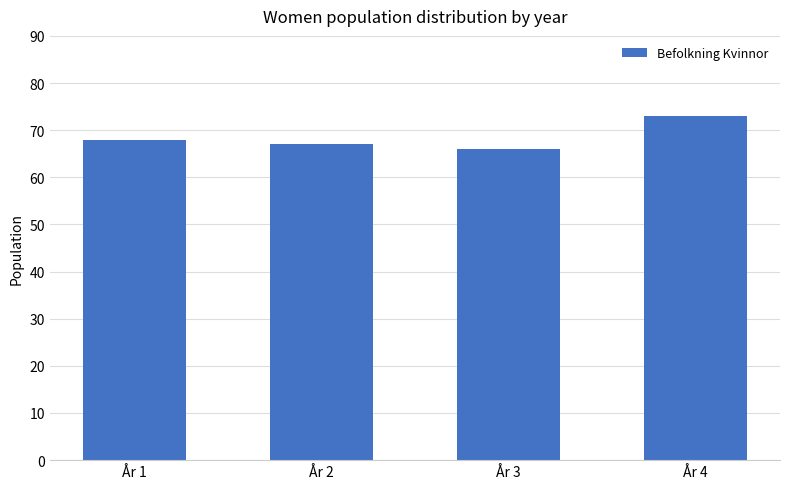

Rank the categories by value from highest to lowest.

År 4, År 1, År 2, År 3